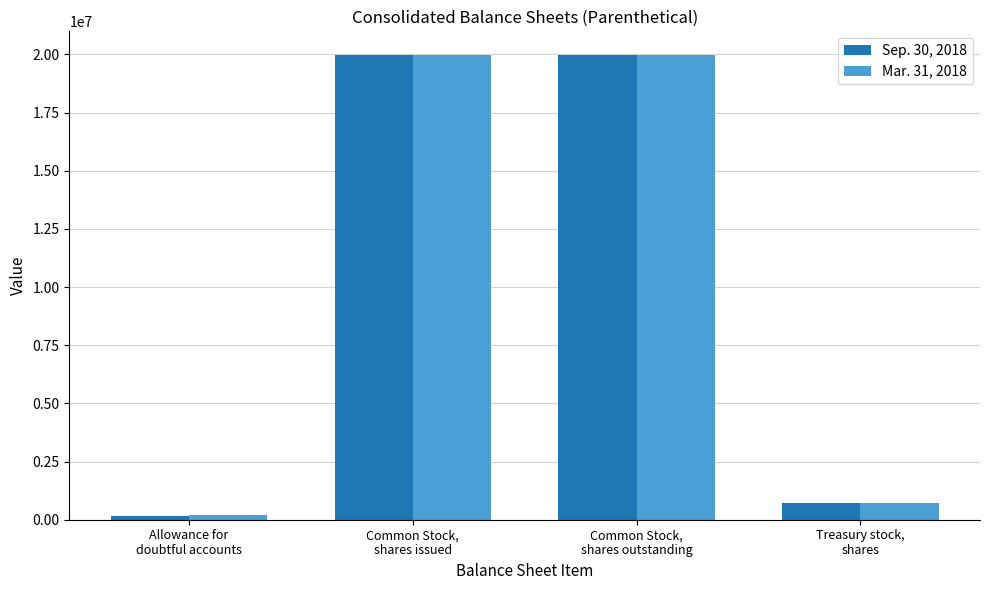

Are the bars horizontal?

No